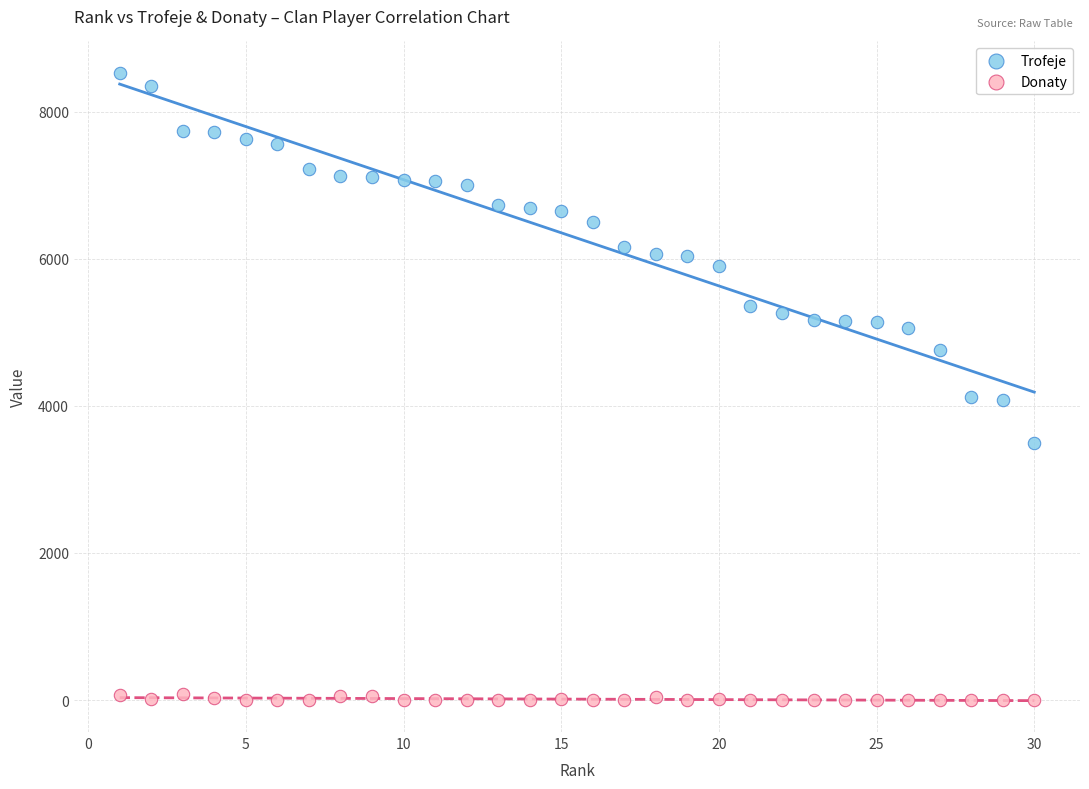

Across all data points, what is the range of X values (max minus min)?

29